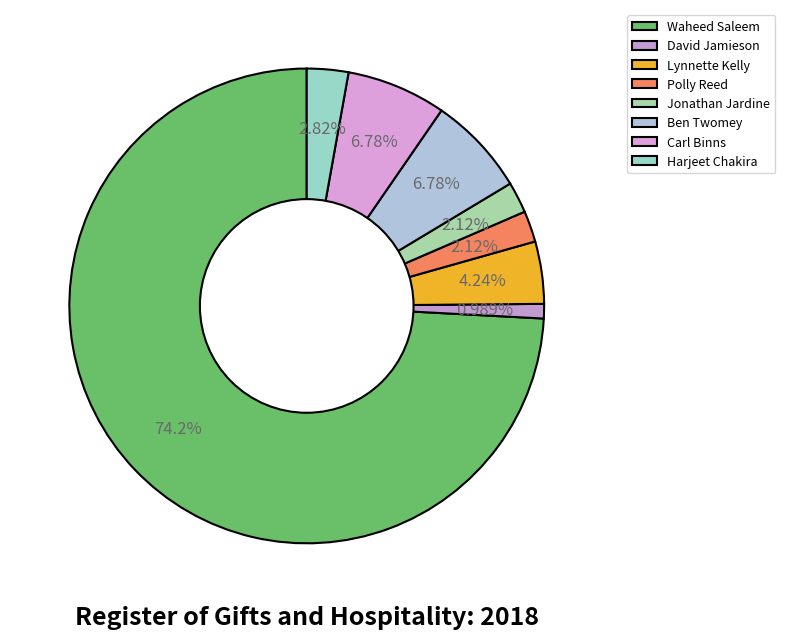

Does Jonathan Jardine represent more than half of the total?

No